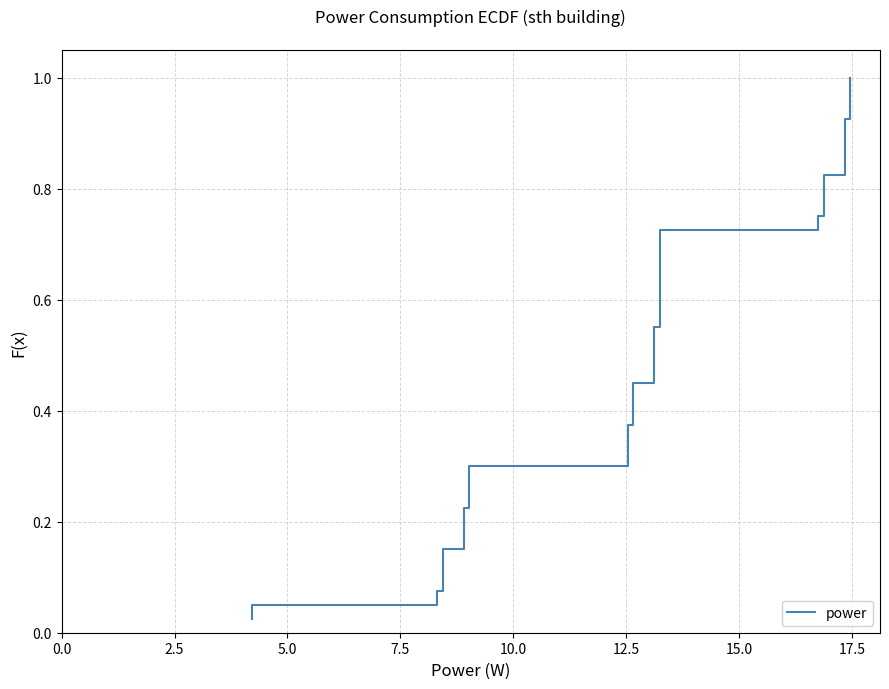

How many lines are shown in the chart?

1